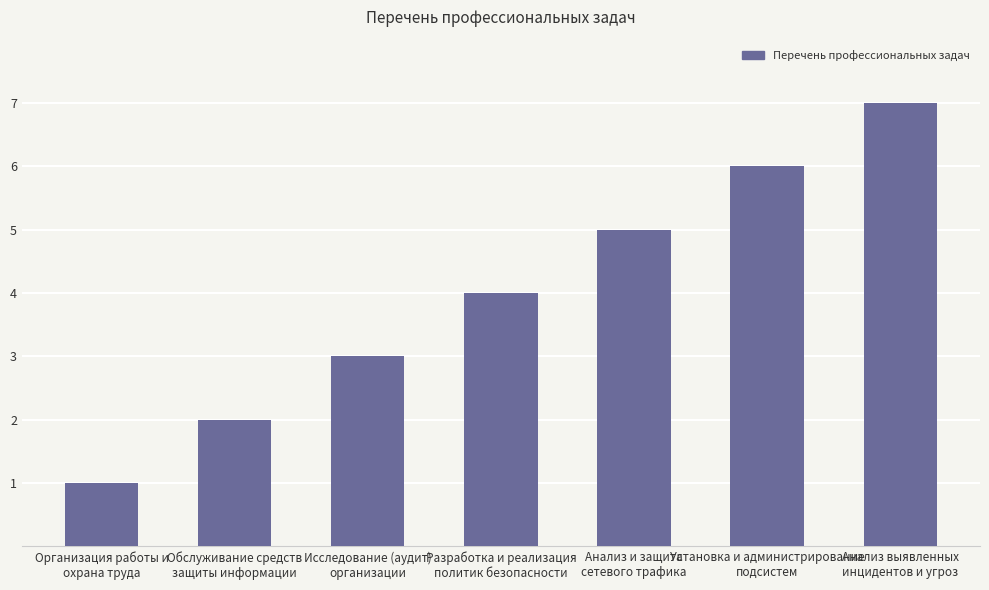

Rank the categories by value from highest to lowest.

Анализ выявленных
инцидентов и угроз, Установка и администрирование
подсистем, Анализ и защита
сетевого трафика, Разработка и реализация
политик безопасности, Исследование (аудит)
организации, Обслуживание средств
защиты информации, Организация работы и
охрана труда